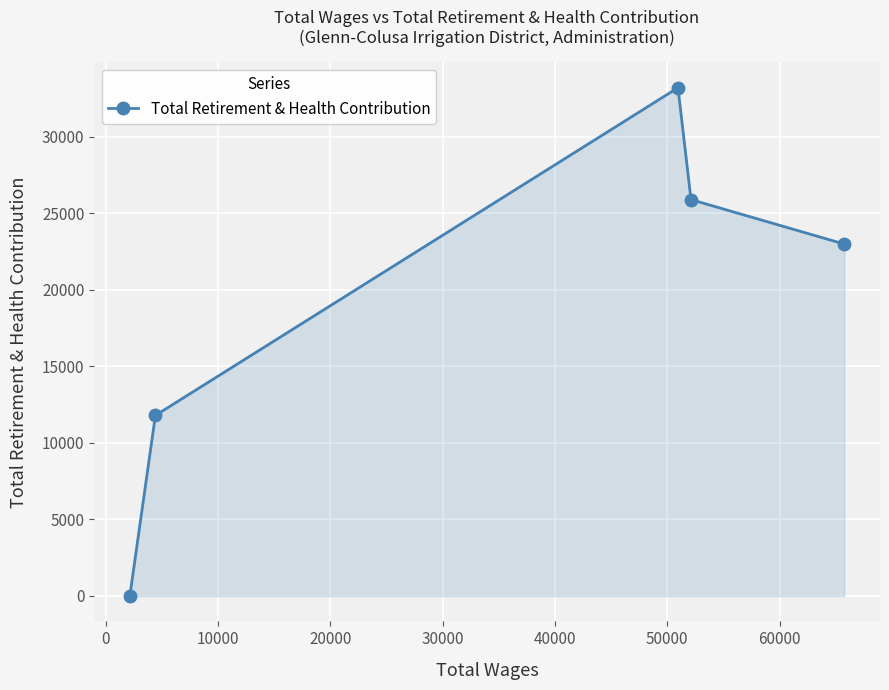

Reading left to right, list all the values displayed in this chart.

0	11793	33199	25891	22986